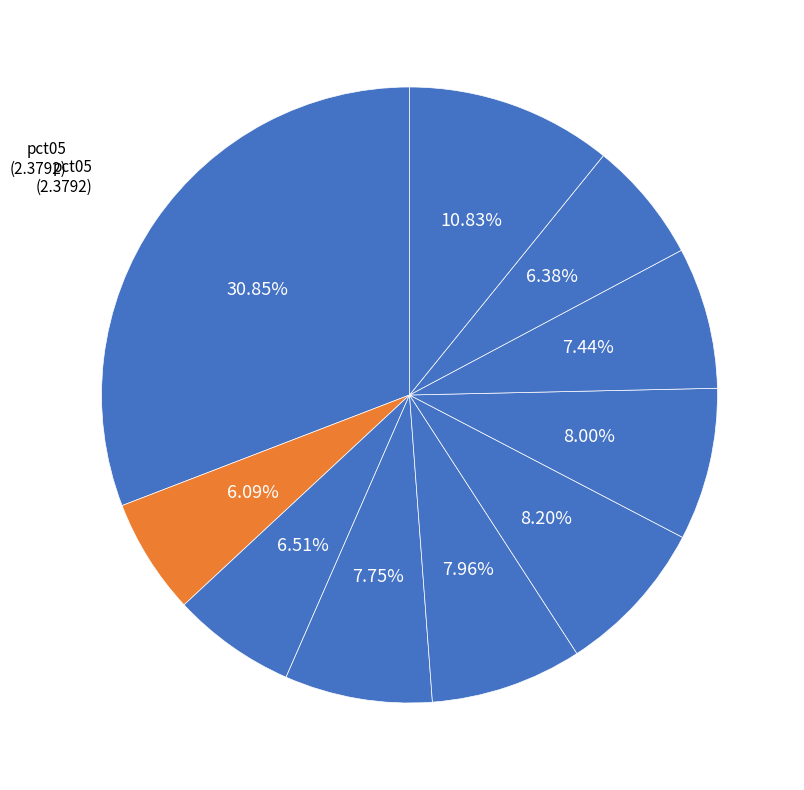

How many segments does this pie chart have?

10